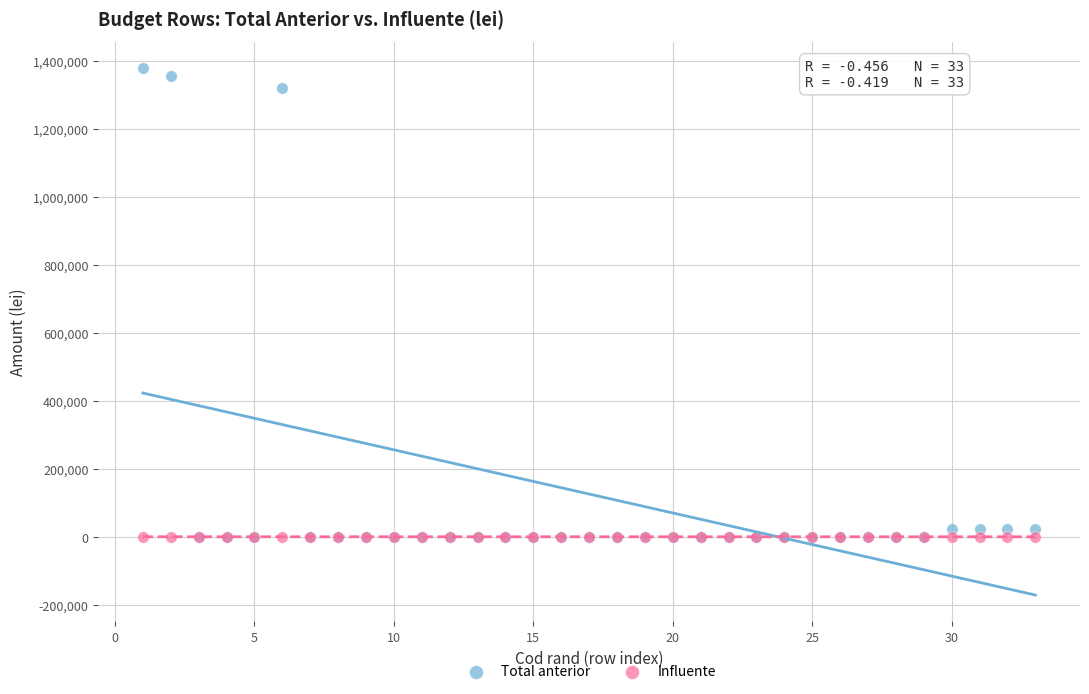

Which series reaches the maximum Y coordinate?

Total anterior